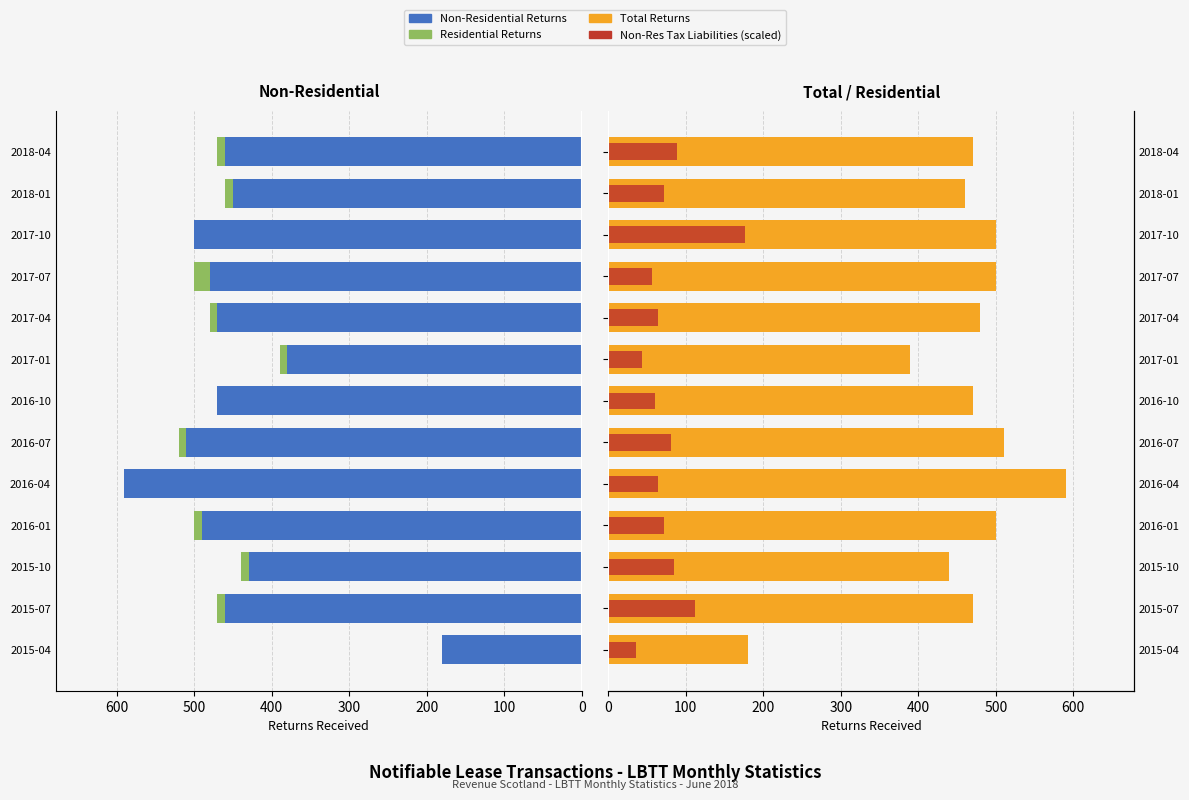

At 2017-10, list the series in order from smallest to largest.

Residential Returns, Non-Res Tax Liabilities (scaled), Non-Residential Returns, Total Returns